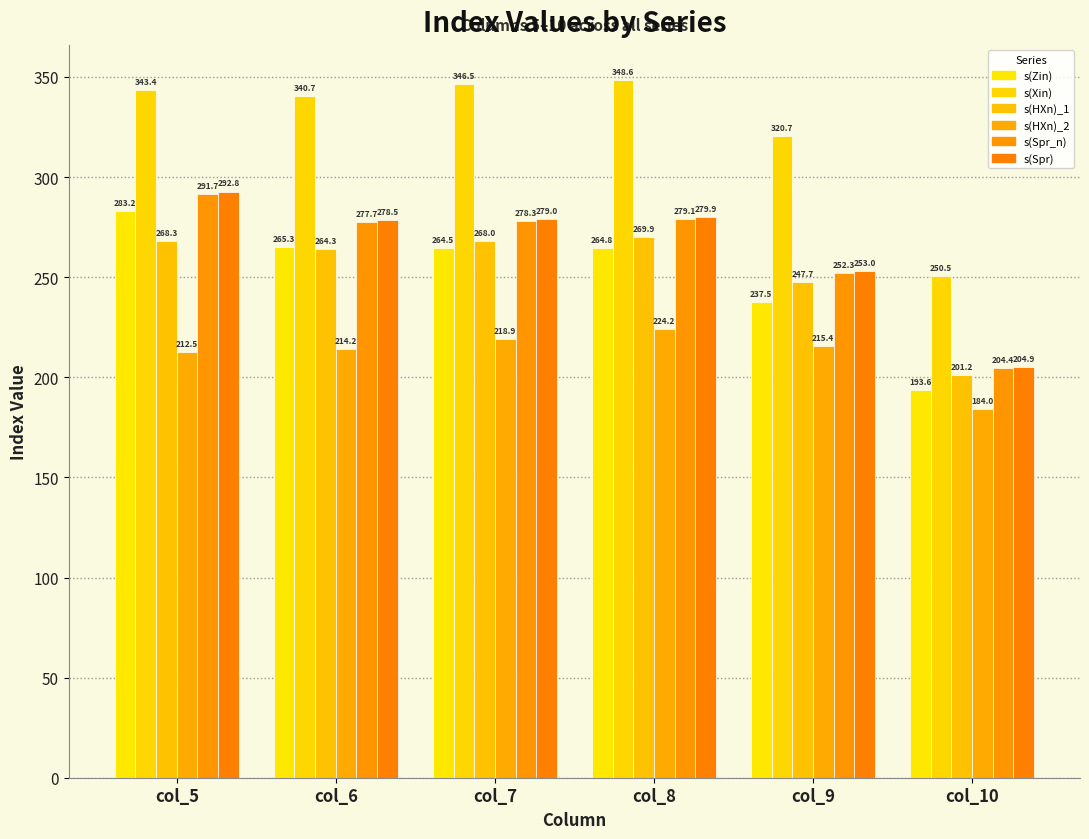

What is the value of the s(Spr) bar at the 6th from the left?

204.9